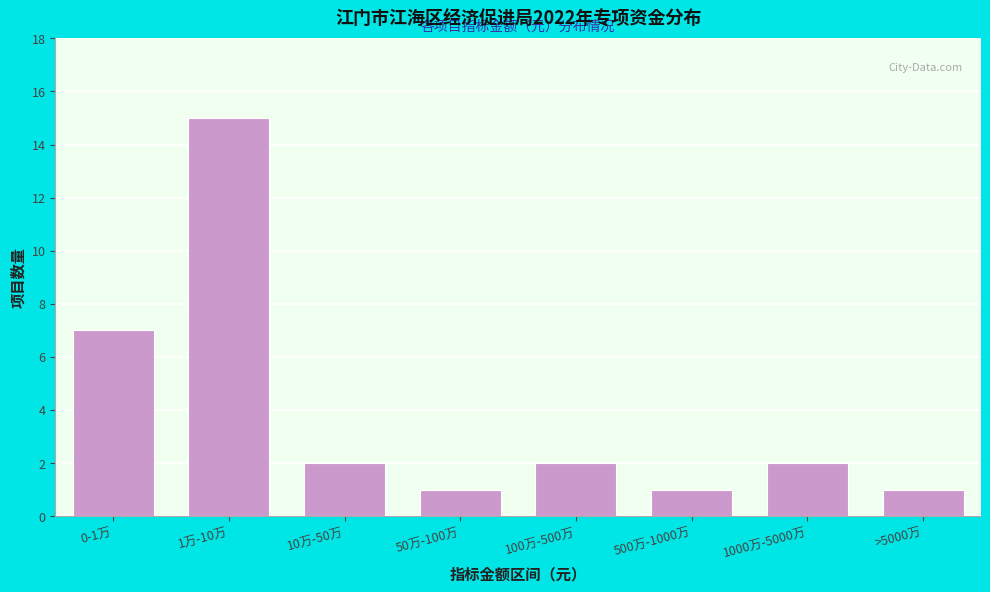

Reading left to right, extract all data points from this chart.

7	15	2	1	2	1	2	1